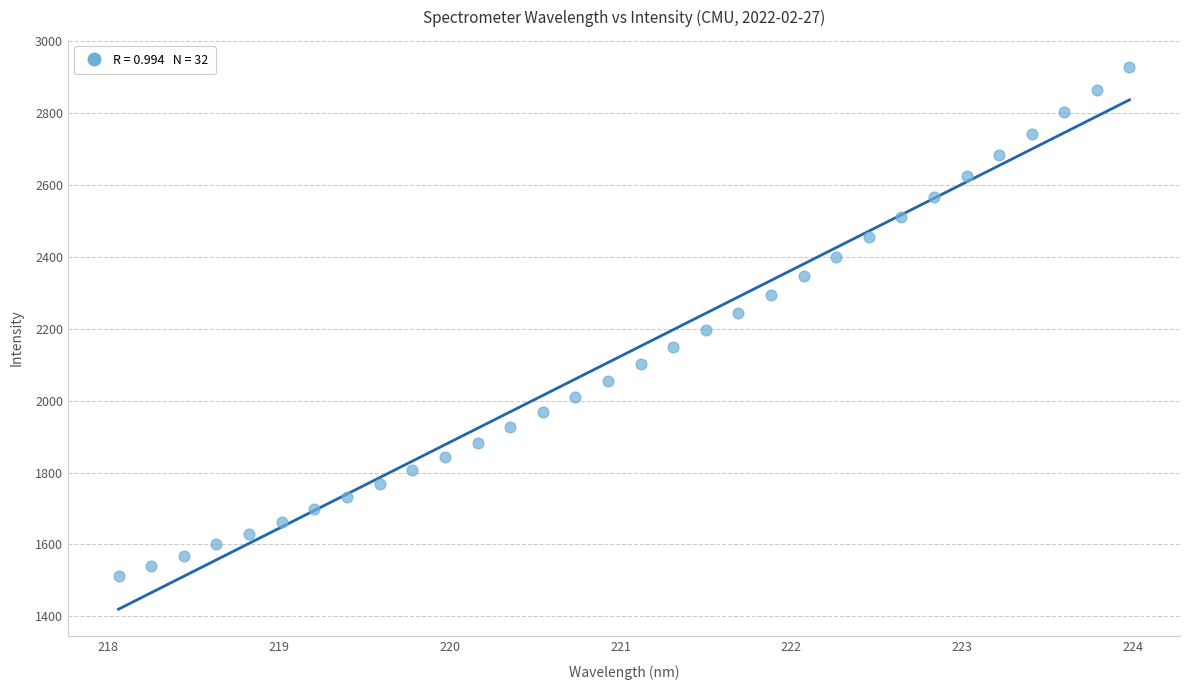

What is the range of Y values (max minus min)?

1416.8